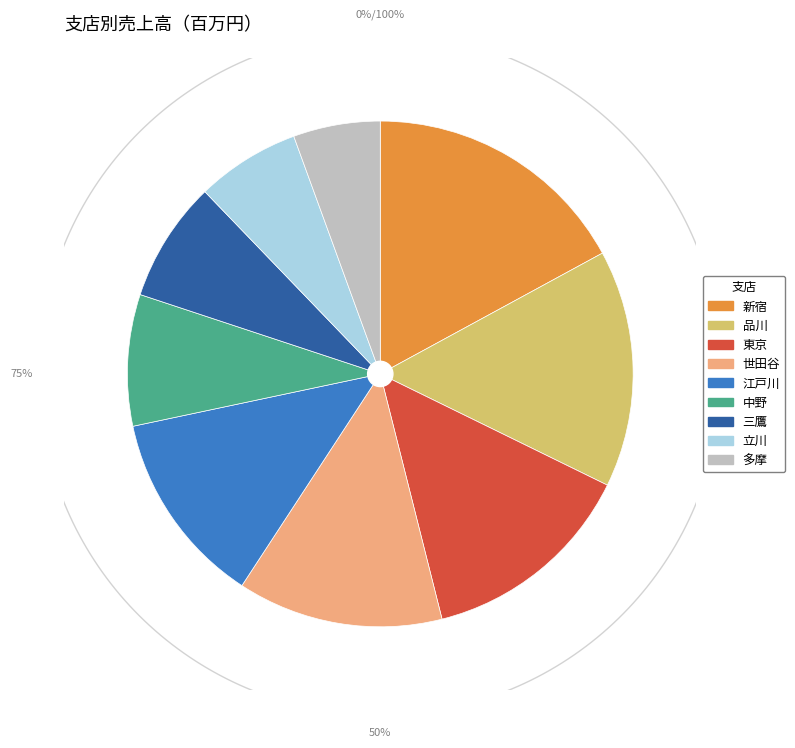

To the nearest percent, what is the average slice percentage?

11%